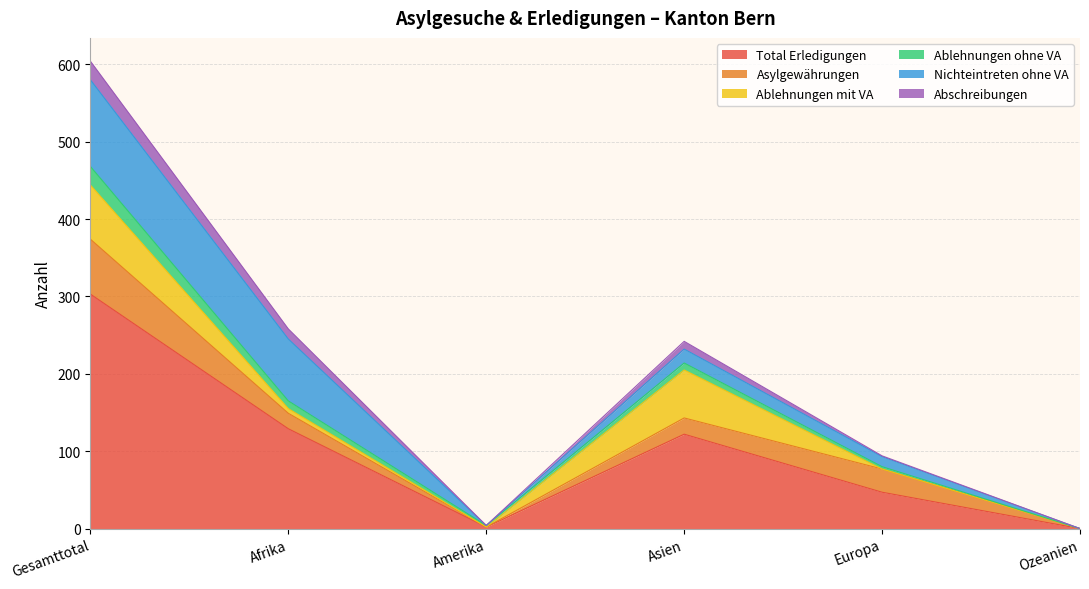

What is the greatest value displayed?

604